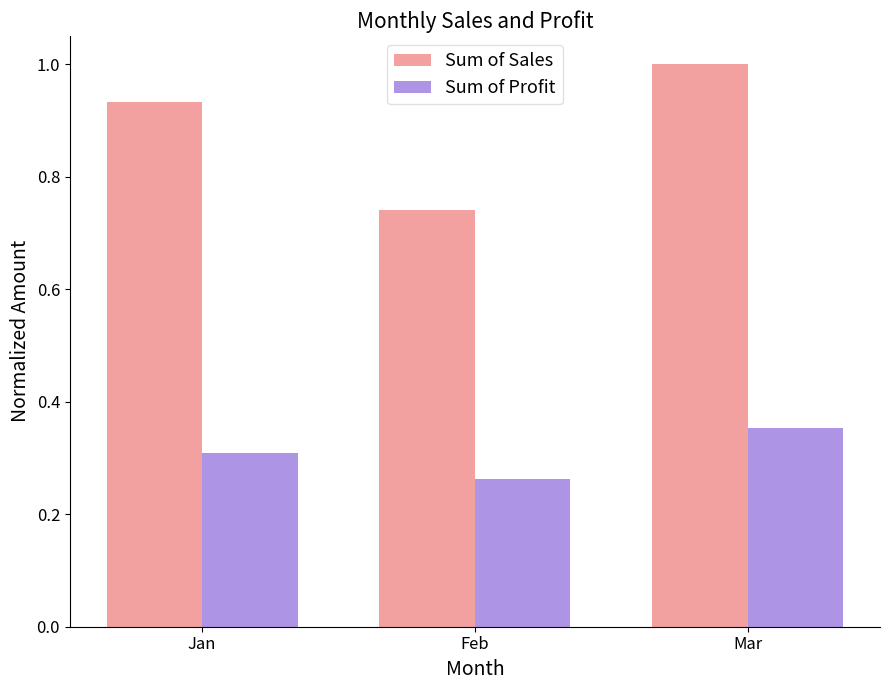

Is it true that Sum of Sales equals 1.0 at Feb?

False